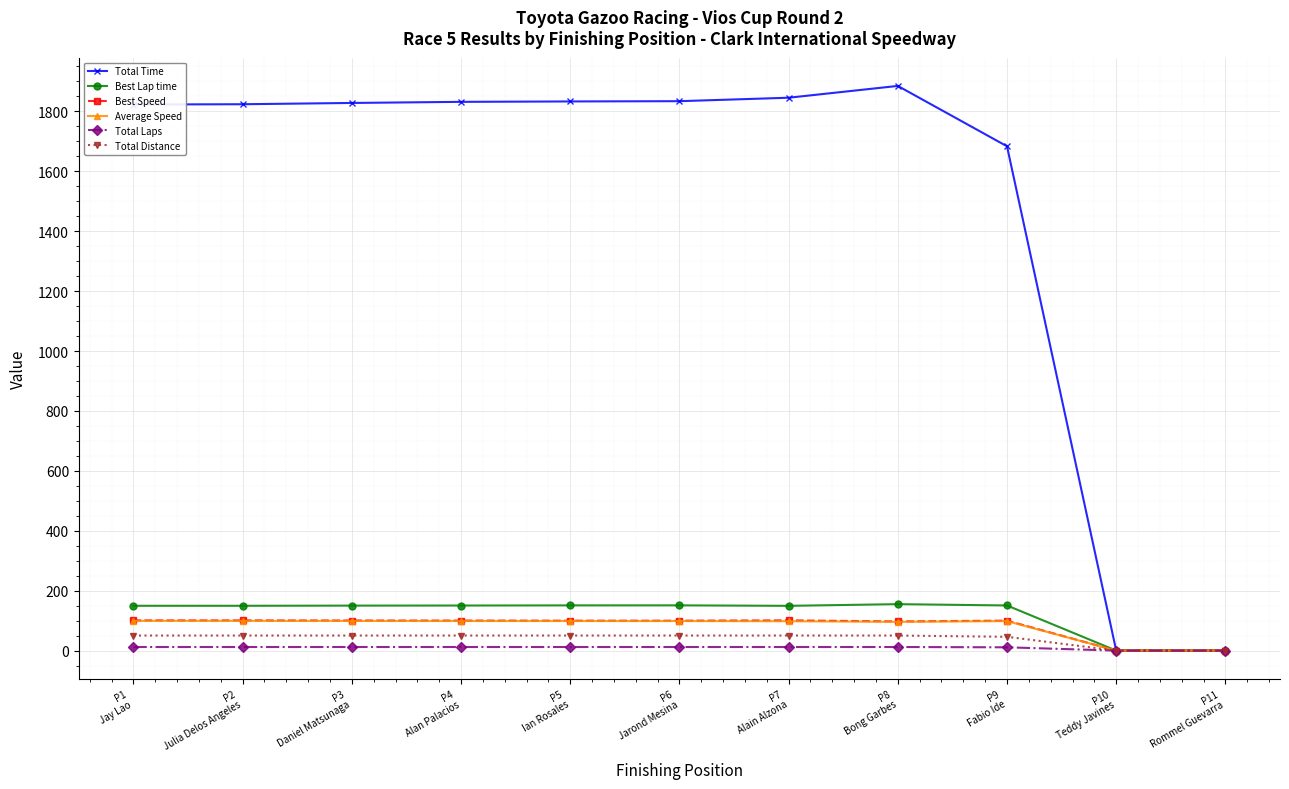

How many data points in Average Speed are less than 98?

3